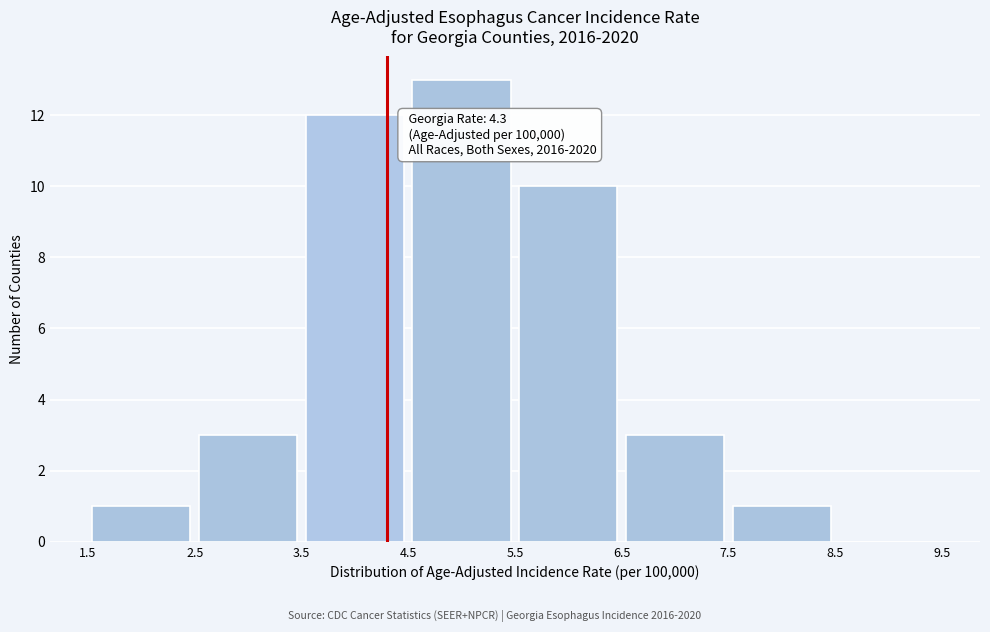

Over which range of the x-axis is the bar tallest?

4.5 to 5.5